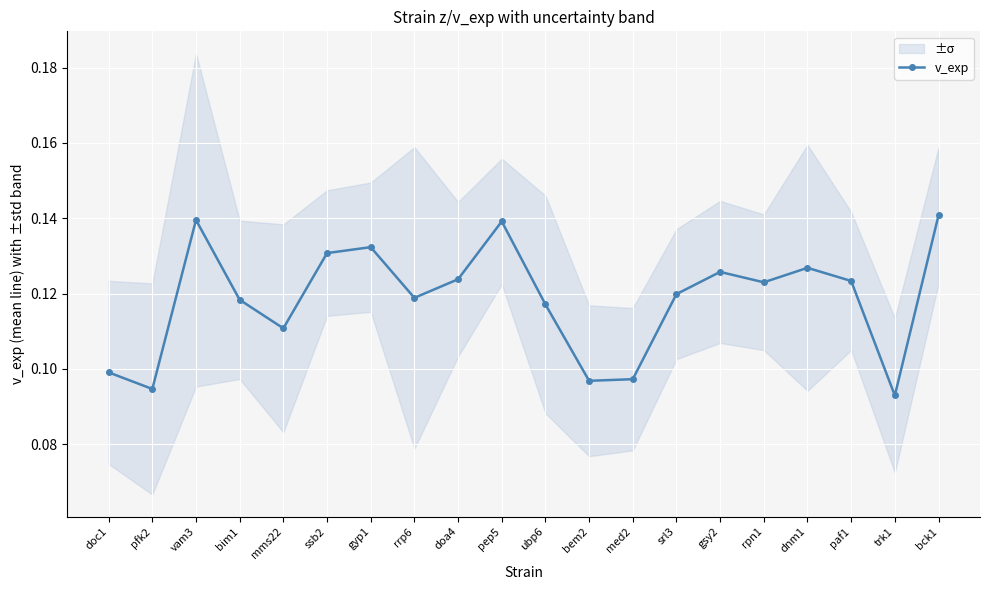

The chart shows a value of 0.1 at bck1. True or false?

False